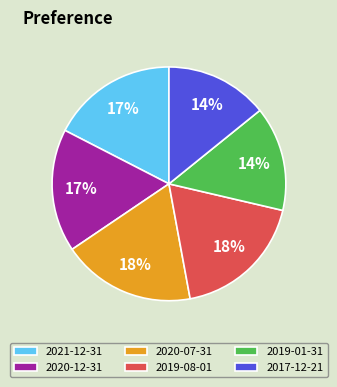

To the nearest percent, what is the difference between the largest and smallest slice percentages?

4%